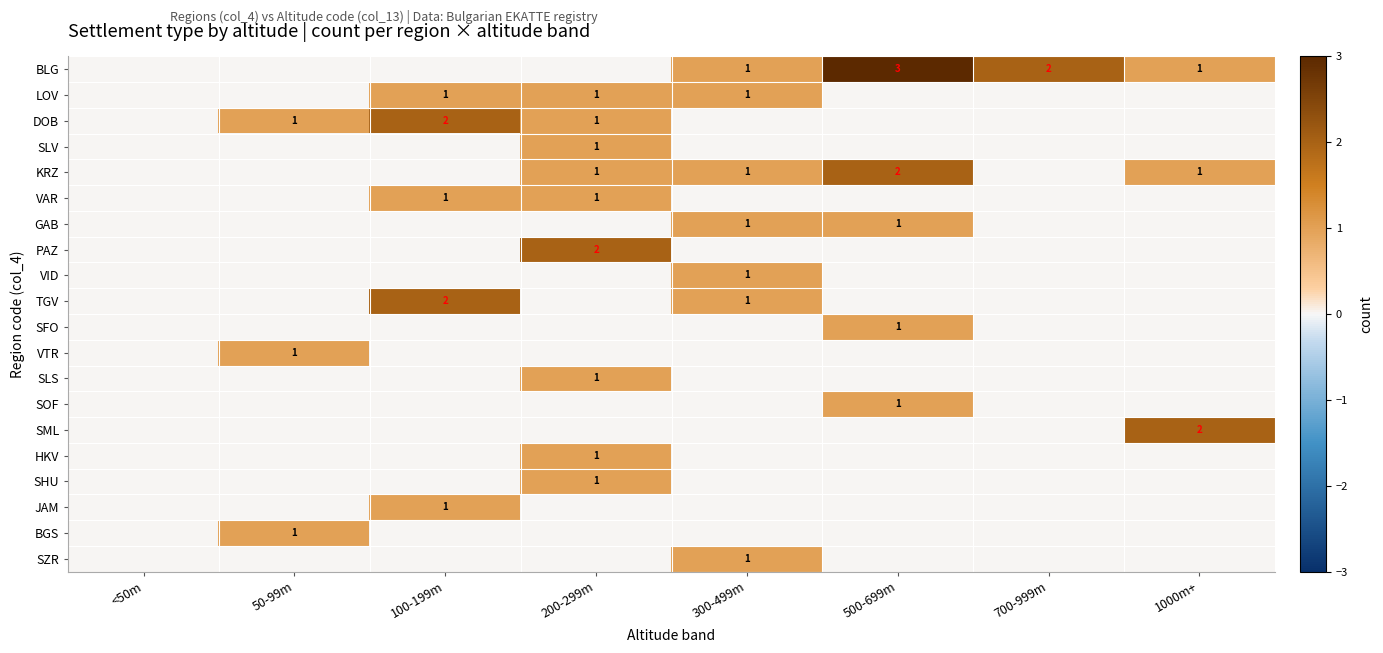

Which series changed the most between <50m and 100-199m?

DOB